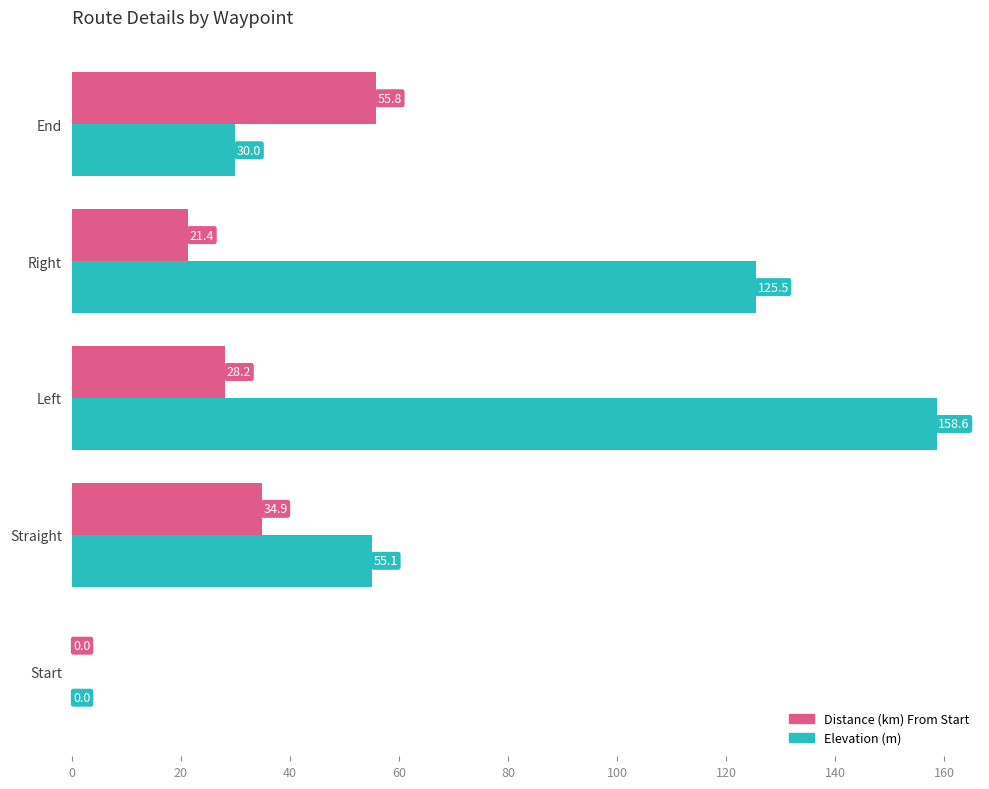

The Distance (km) From Start series shows 34.9 at Straight. True or false?

True